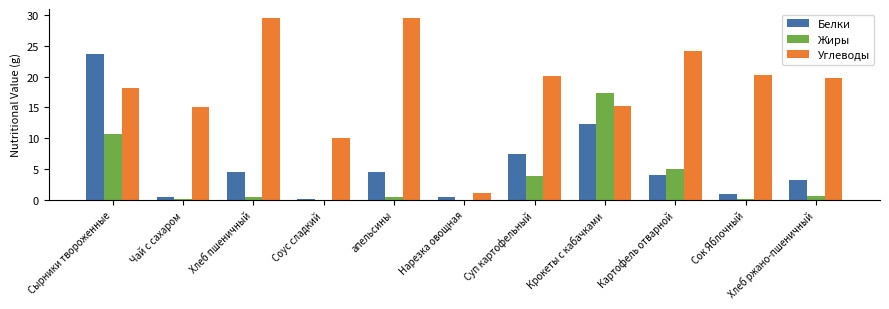

Which series changed the most between Крокеты с кабачками and Хлеб ржано-пшеничный?

Жиры